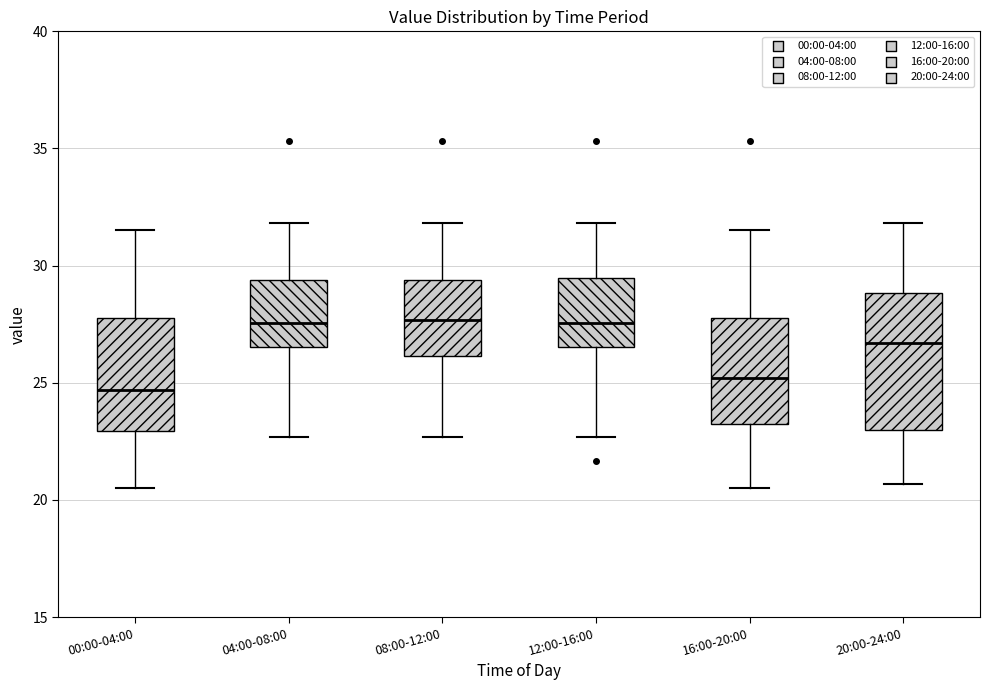

Which box is the tallest, from its lower edge to its upper edge?

20:00-24:00